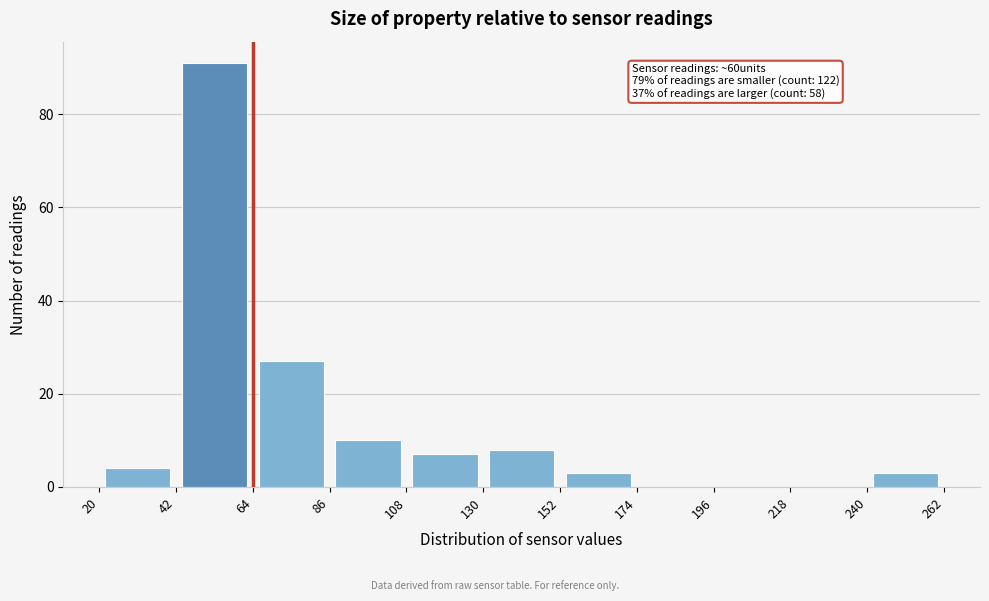

Which range on the x-axis has the tallest bar?

42 to 64